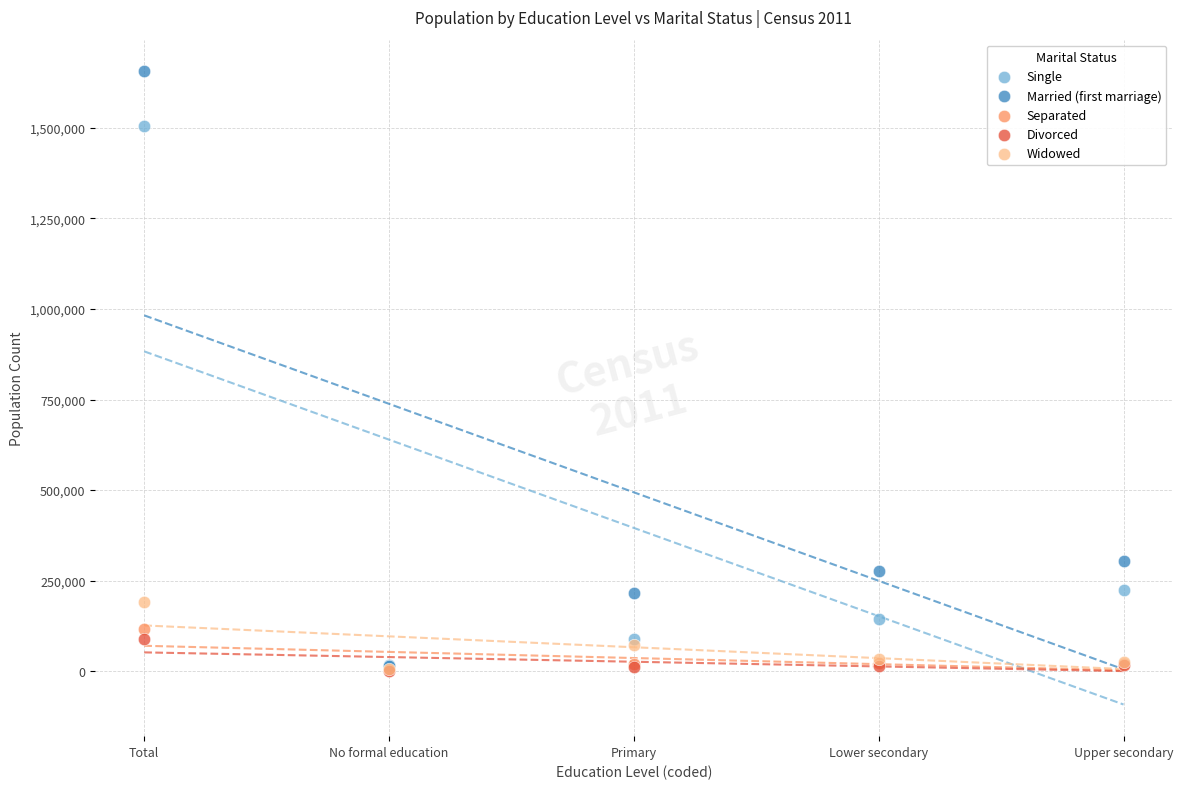

Which series contains the highest Y value?

Married (first marriage)